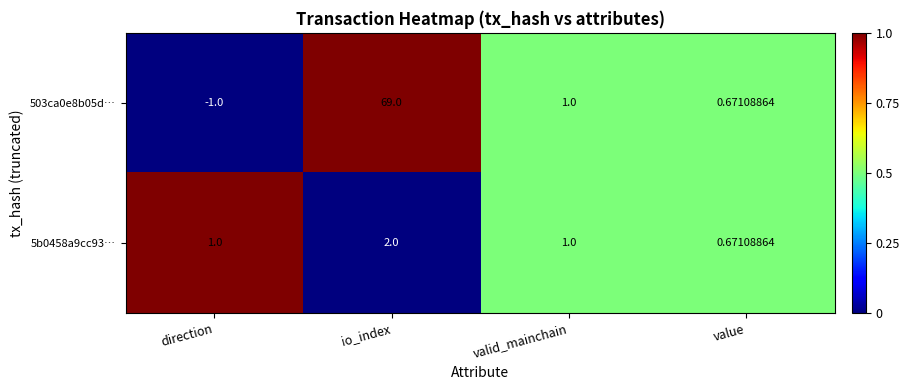

Which category has the highest value across all series?

io_index